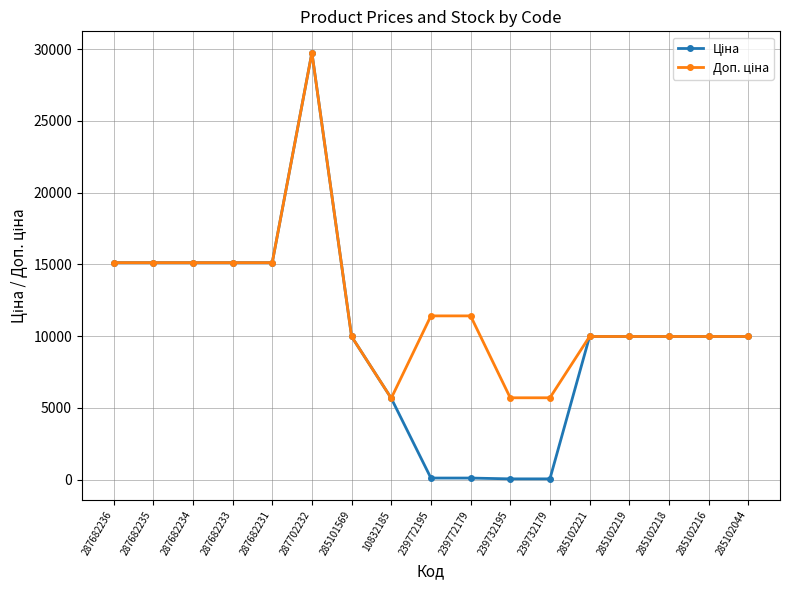

At which category is the sum across all series the highest?

287702232